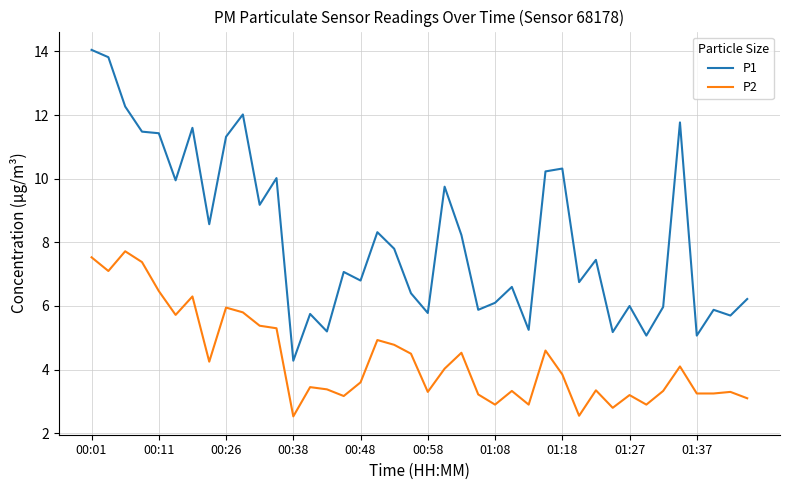

What is the maximum value for P1?

14.1